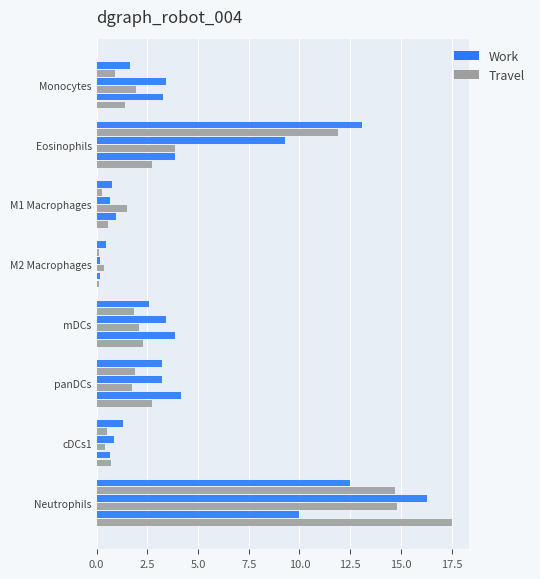

Count the number of data series in this chart.

6